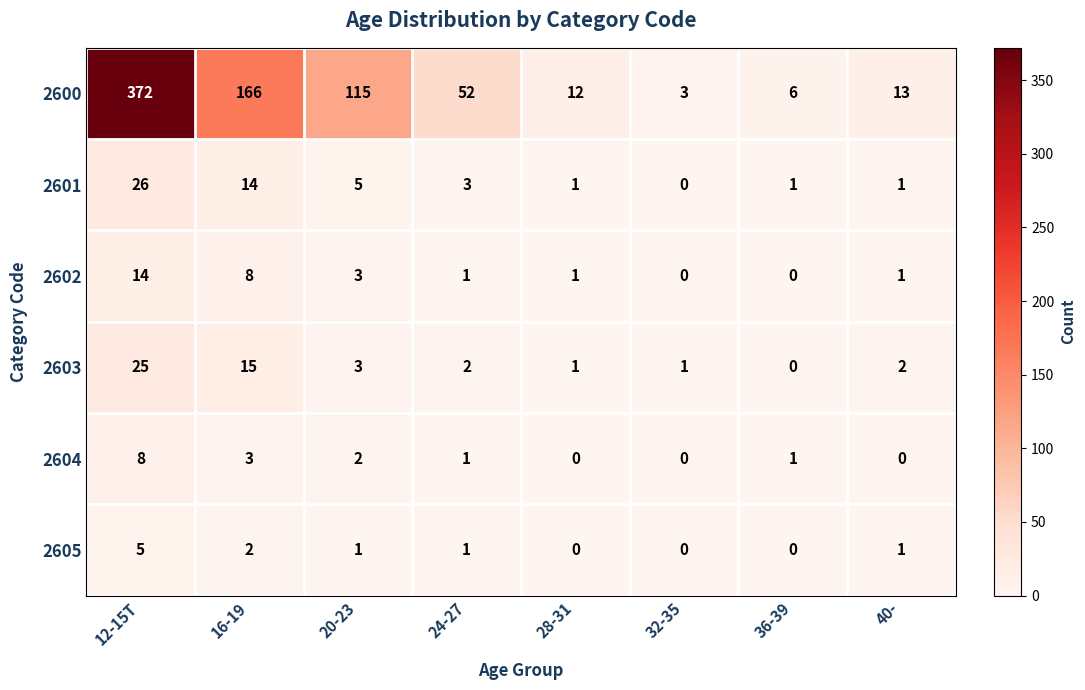

At how many categories does at least one series exceed 10?

6